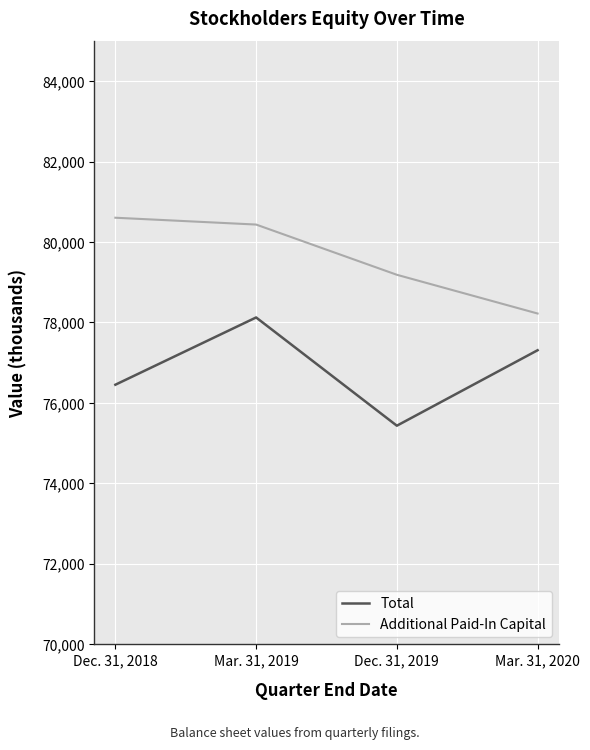

True or false: Additional Paid-In Capital and Total cross at least once.

False